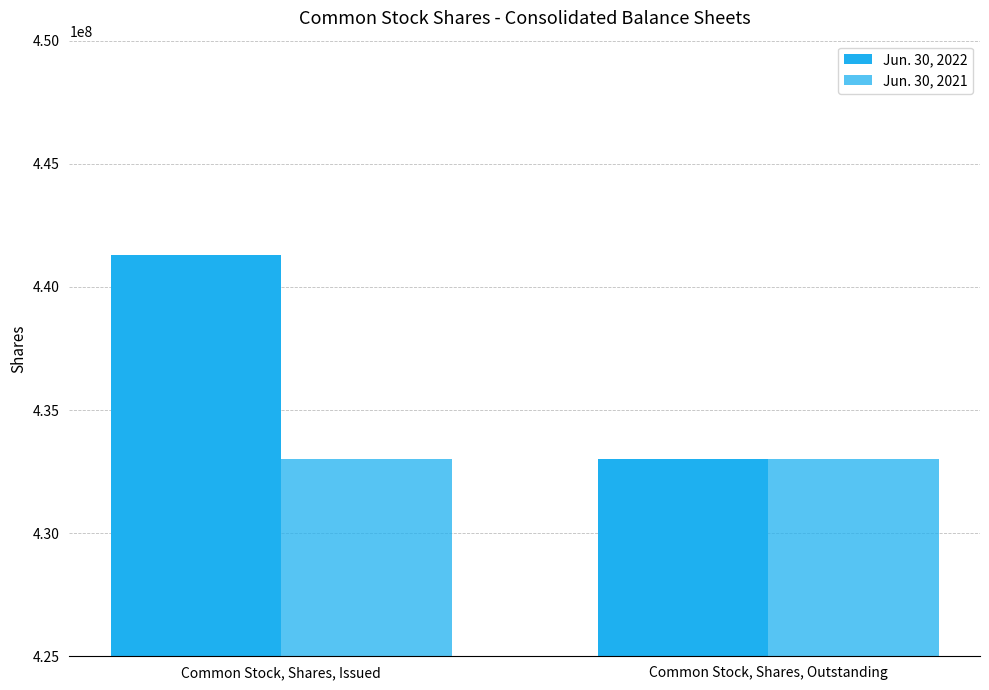

The Jun. 30, 2022 series shows 167304022 at Common Stock, Shares, Outstanding. True or false?

False